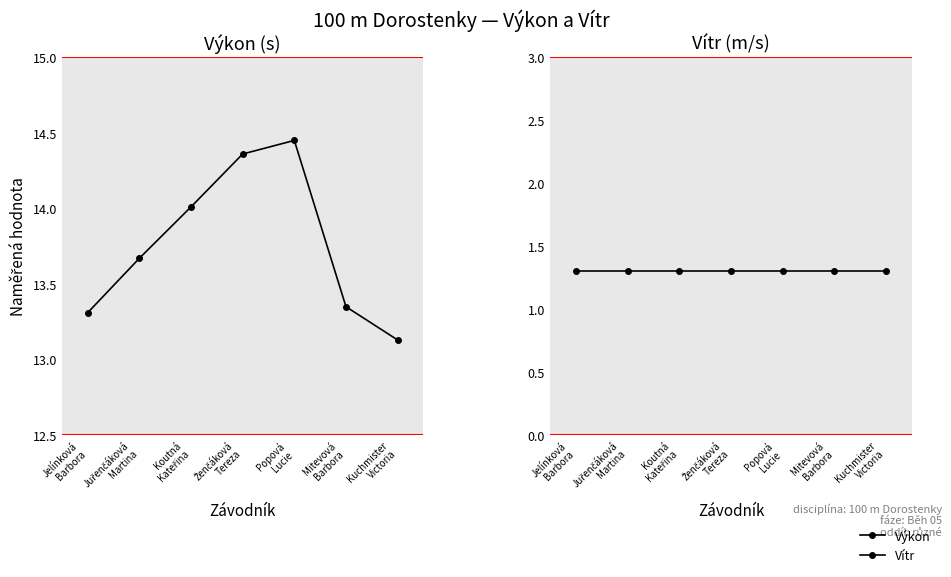

How many series are shown in this chart?

2